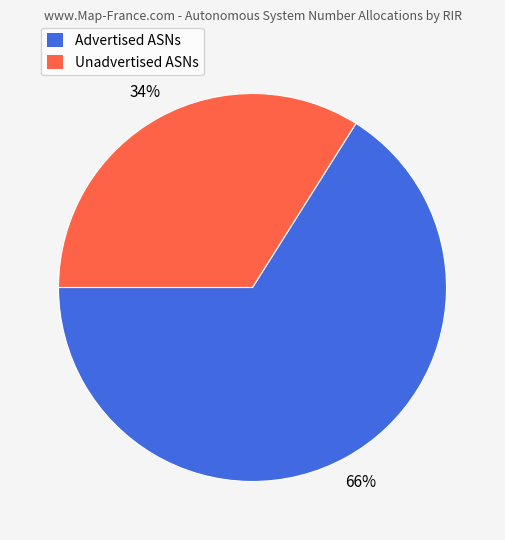

Is there a majority slice in this chart?

Yes